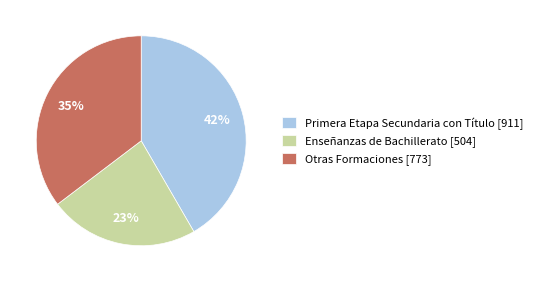

Is the sum of Enseñanzas de Bachillerato [504] and Primera Etapa Secundaria con Título [911] greater than half?

Yes